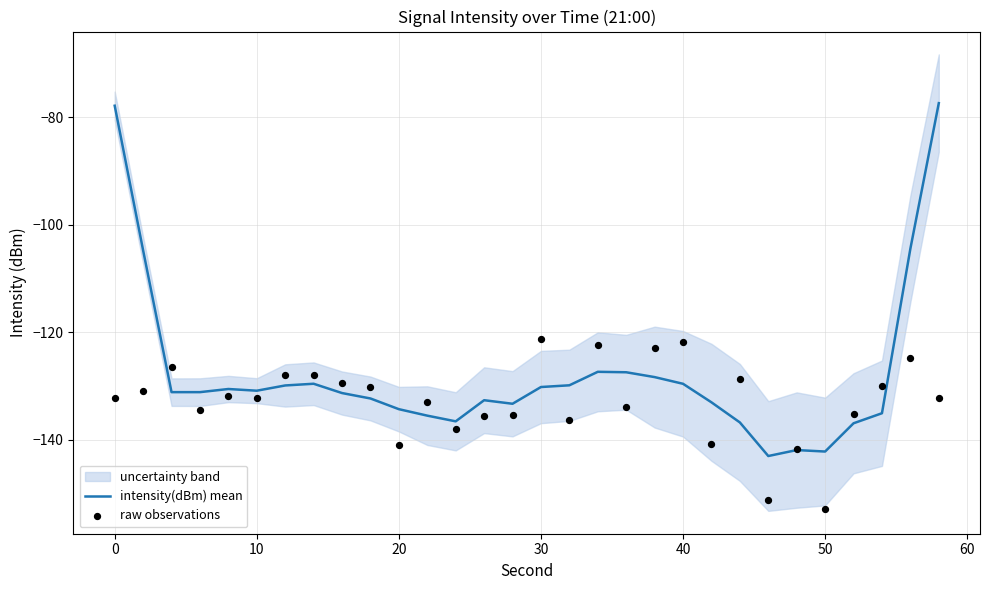

The intensity(dBm) mean series shows -77.9 at 0. True or false?

True